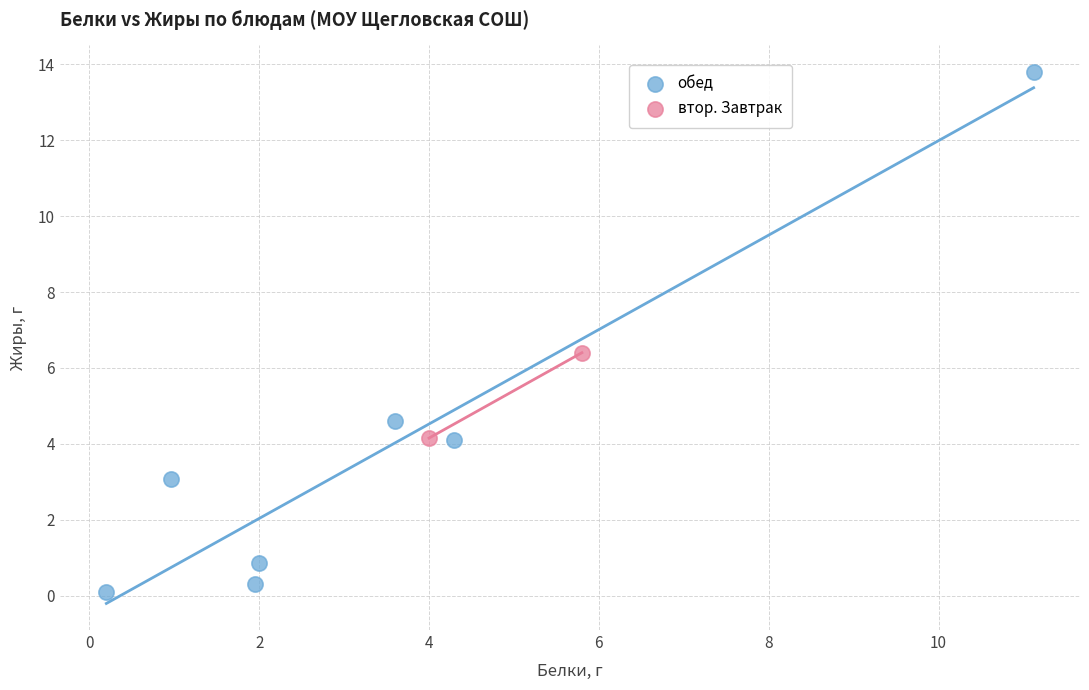

Which series contains the lowest Y value?

обед